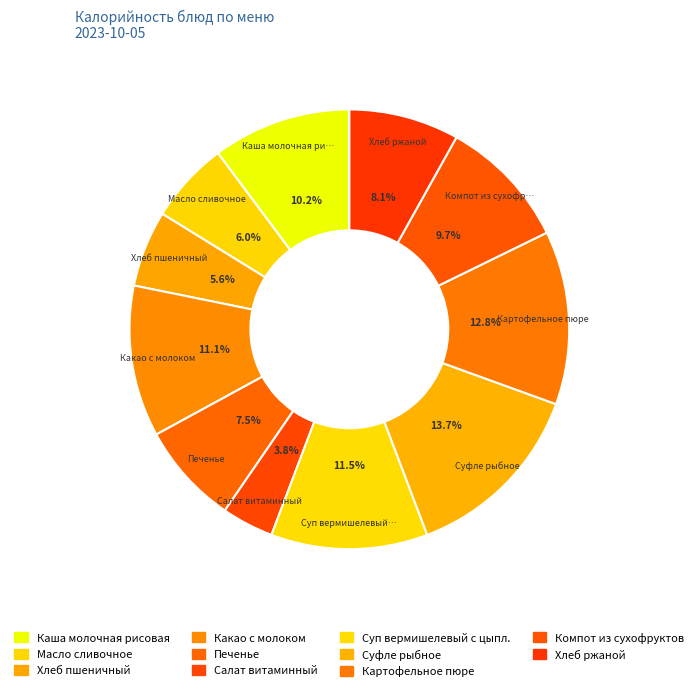

Does any single category account for the majority?

No